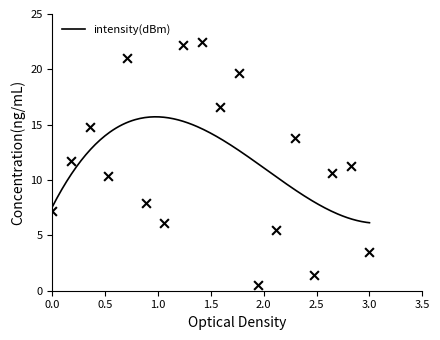

Approximately how many times larger is the value at 18 compared to 4?

1.1